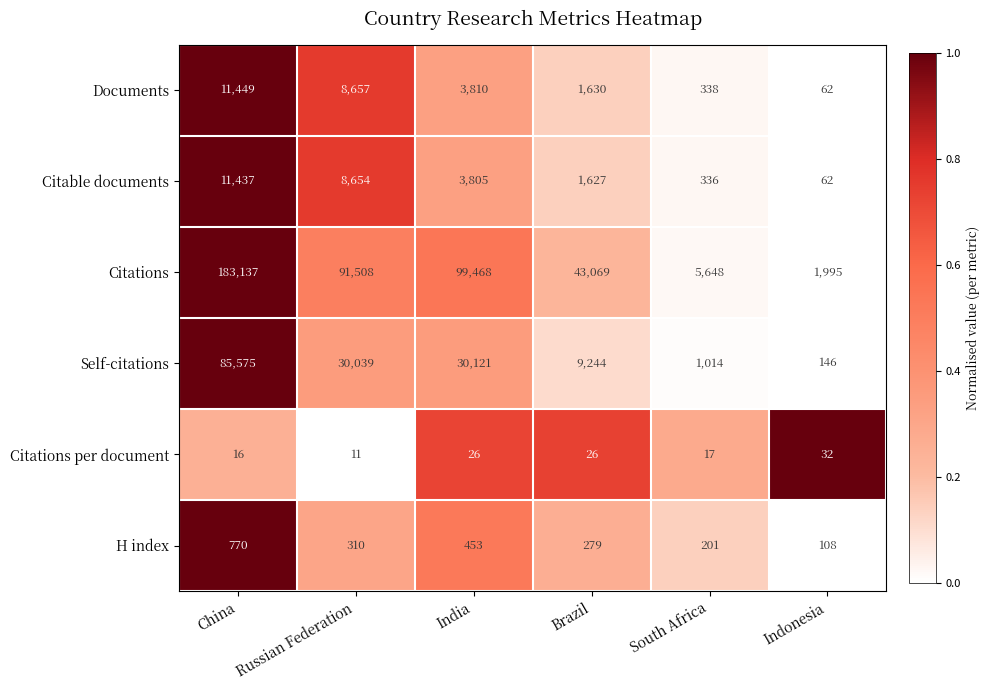

Between China and Russian Federation, which series saw the biggest shift?

Citations